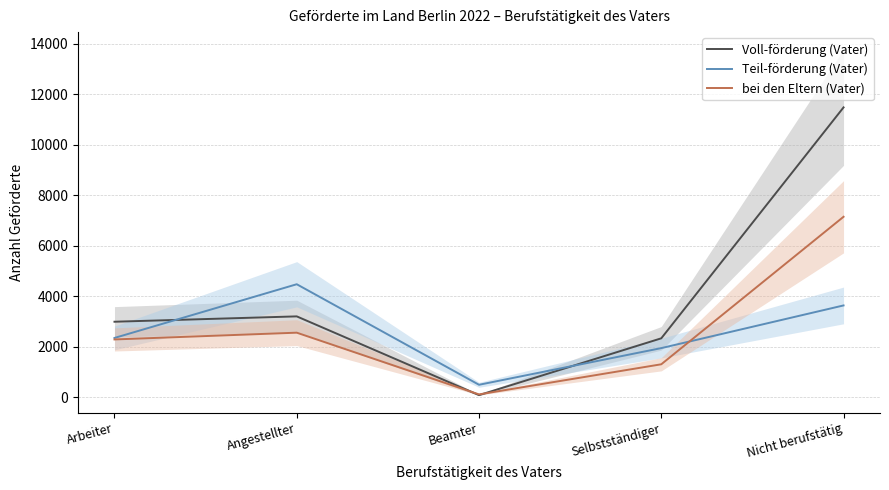

True or false: Teil-förderung (Vater) has a value of 1945 at Selbstständiger.

True